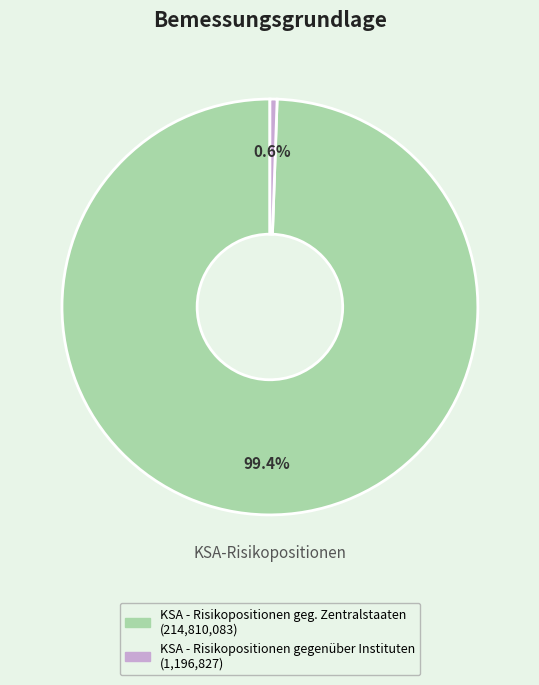

Rank the categories by value from lowest to highest.

KSA - Risikopositionen gegenüber Instituten, KSA - Risikopositionen geg. Zentralstaaten